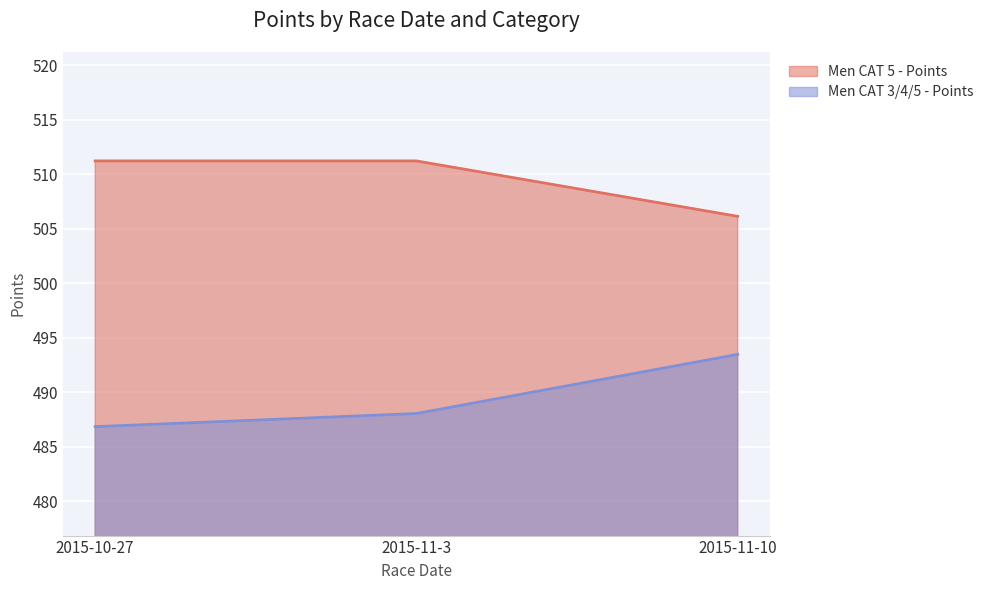

Which has a higher value, 2015-11-3 or 2015-11-10?

2015-11-3